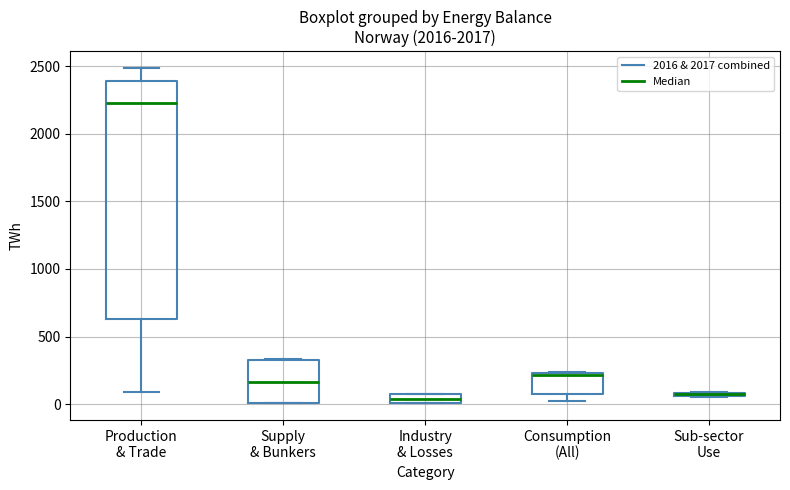

Which box's median line is the highest?

Production & Trade